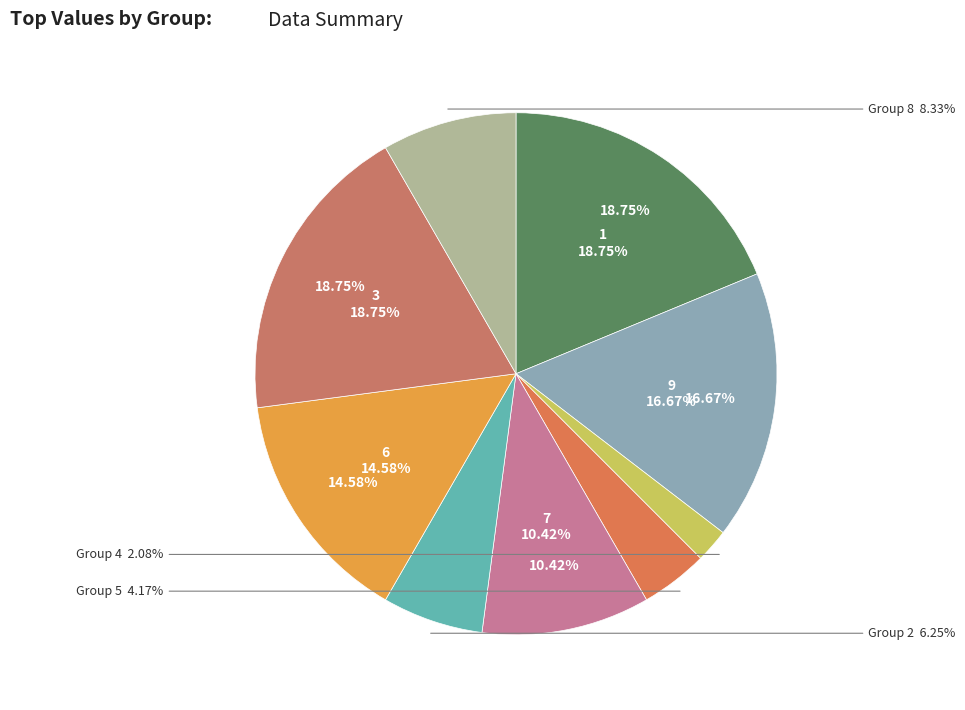

To the nearest percent, what percentage of the pie is 3?

19%